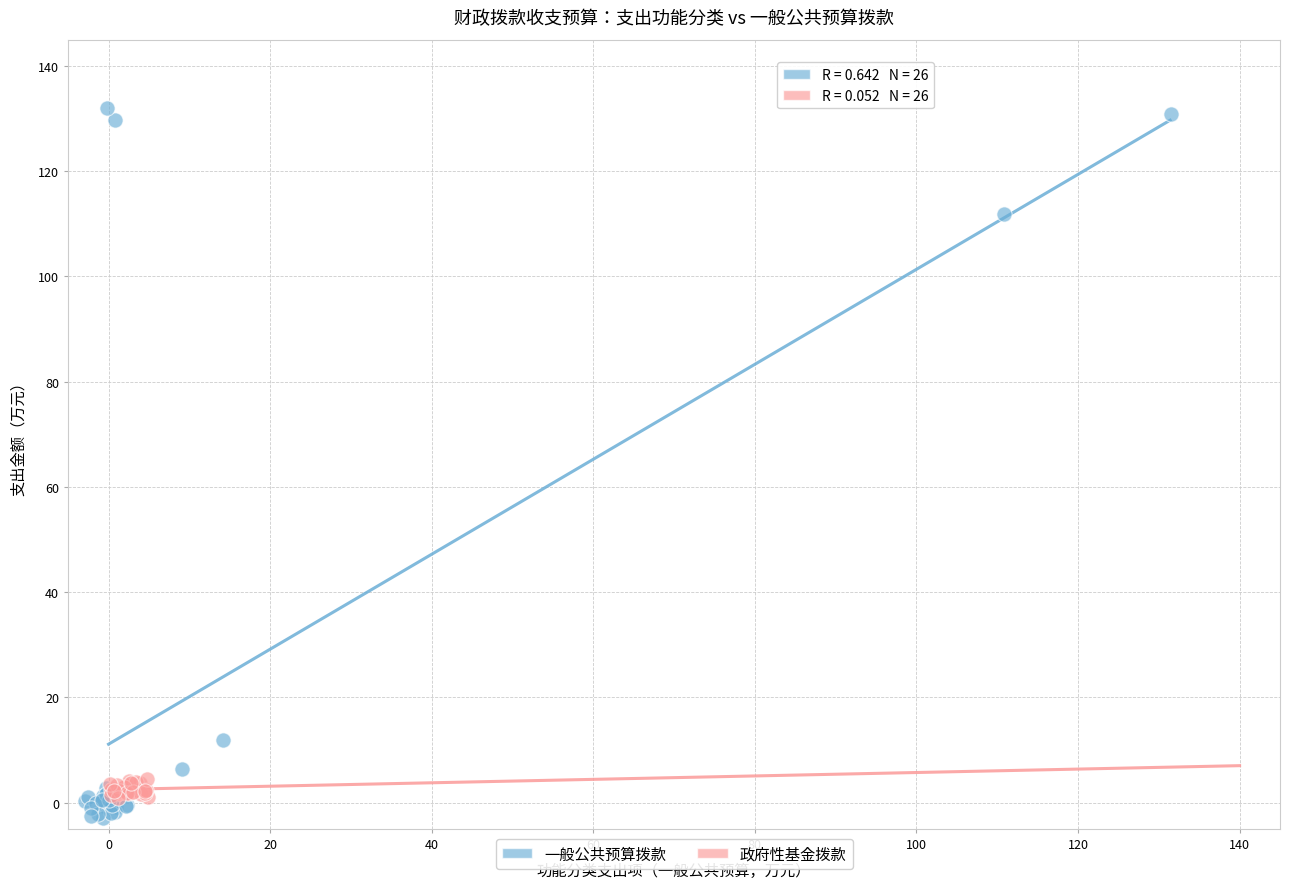

Which series contains the highest Y value?

一般公共预算拨款